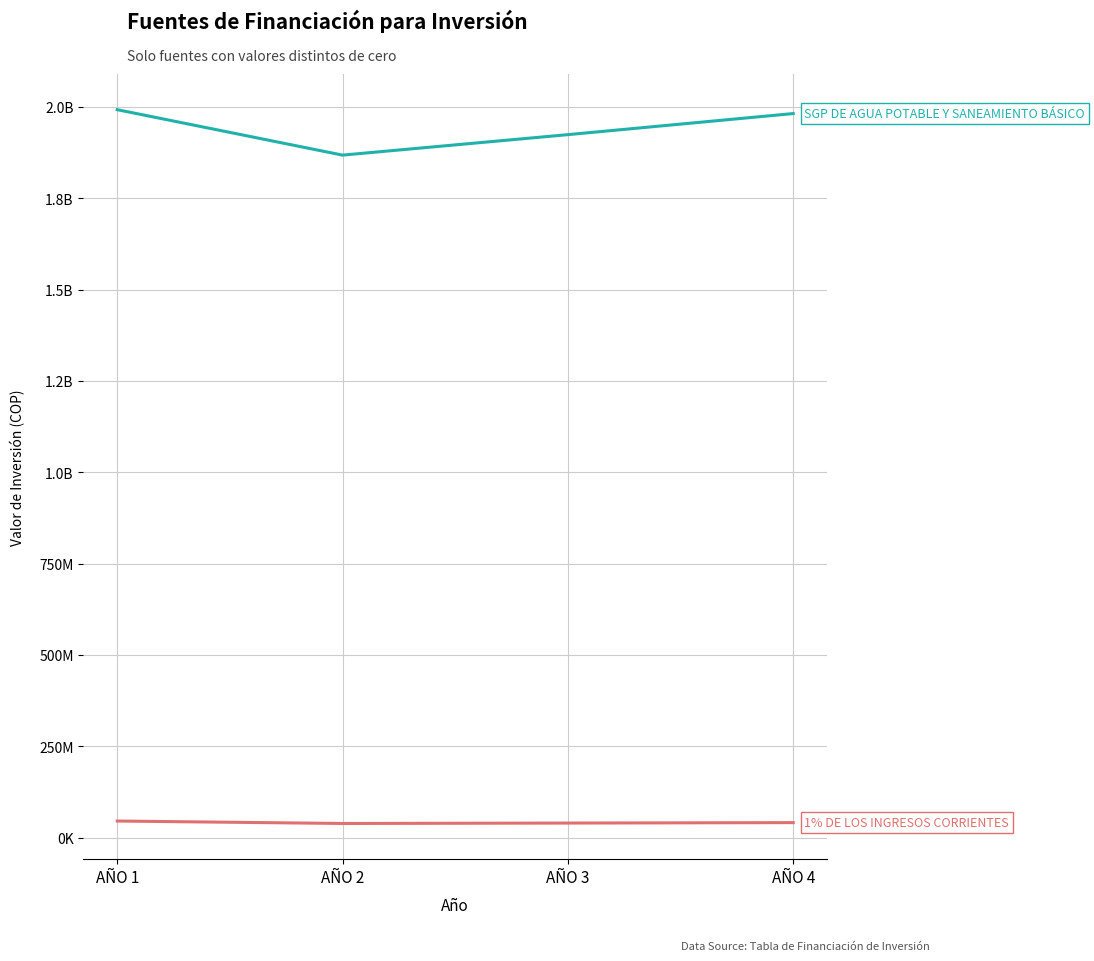

What is the maximum value shown in the chart?

1992572936